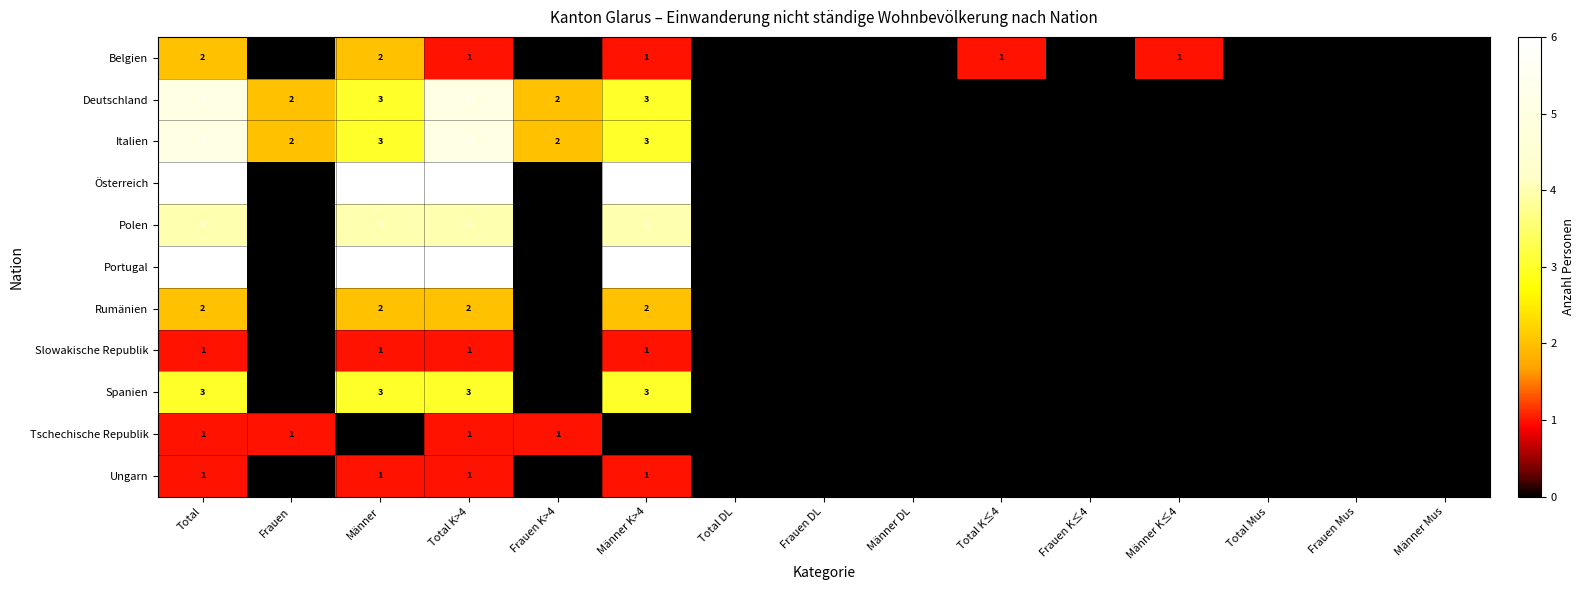

True or false: Rumänien has a value of 3 at Total K>4.

False